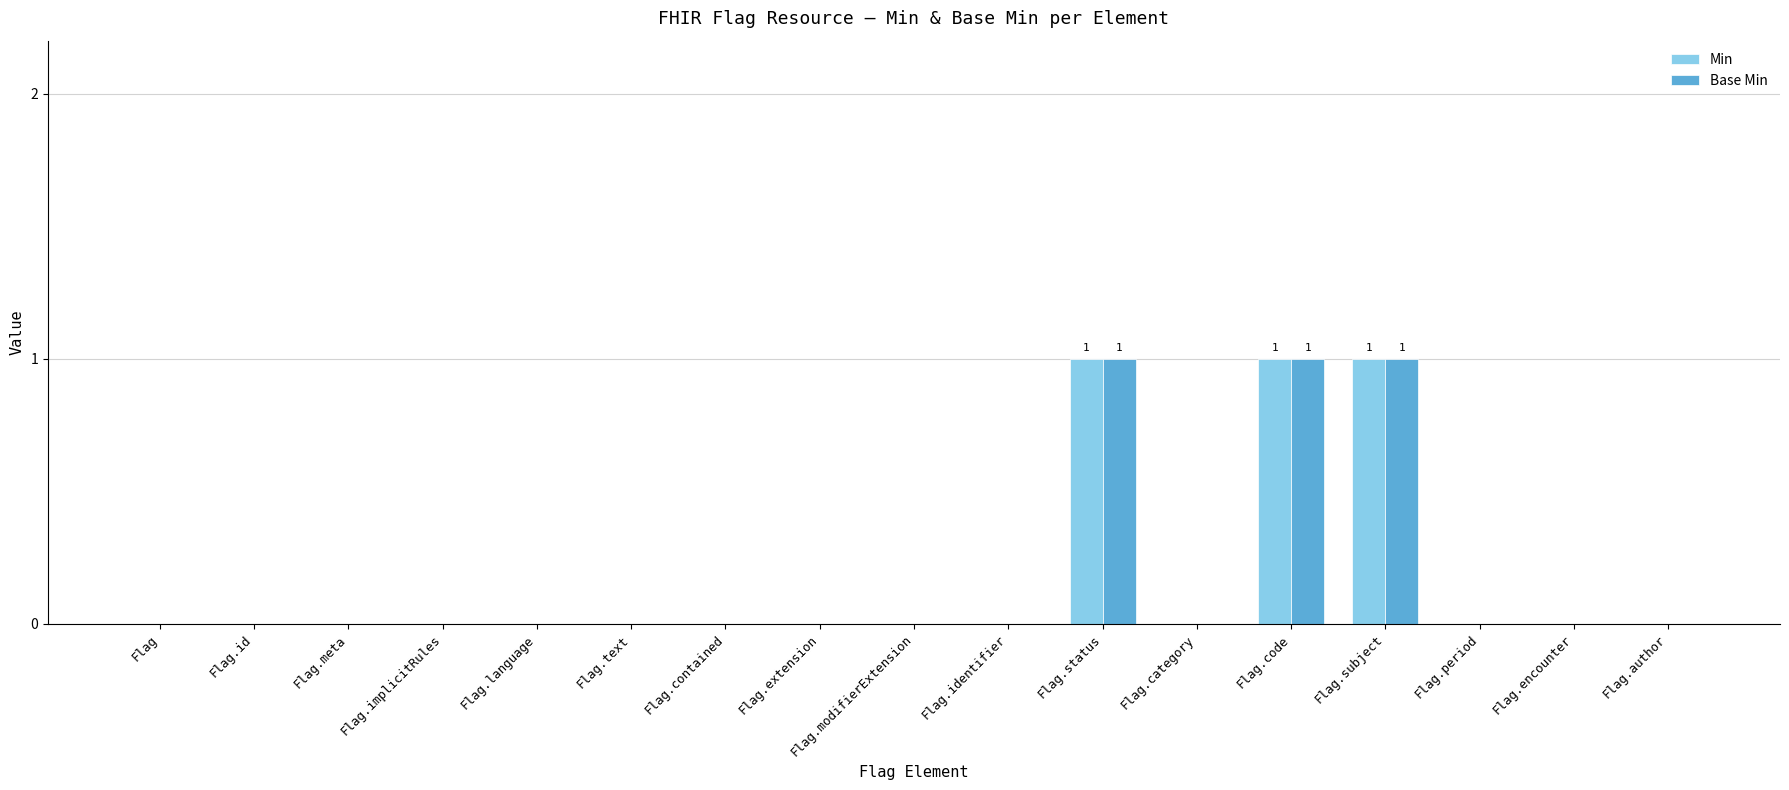

Reading right to left, what are all the values shown in this chart?

Min: 0	0	0	1	1	0	1	0	0	0	0	0	0	0	0	0	0
Base Min: 0	0	0	1	1	0	1	0	0	0	0	0	0	0	0	0	0